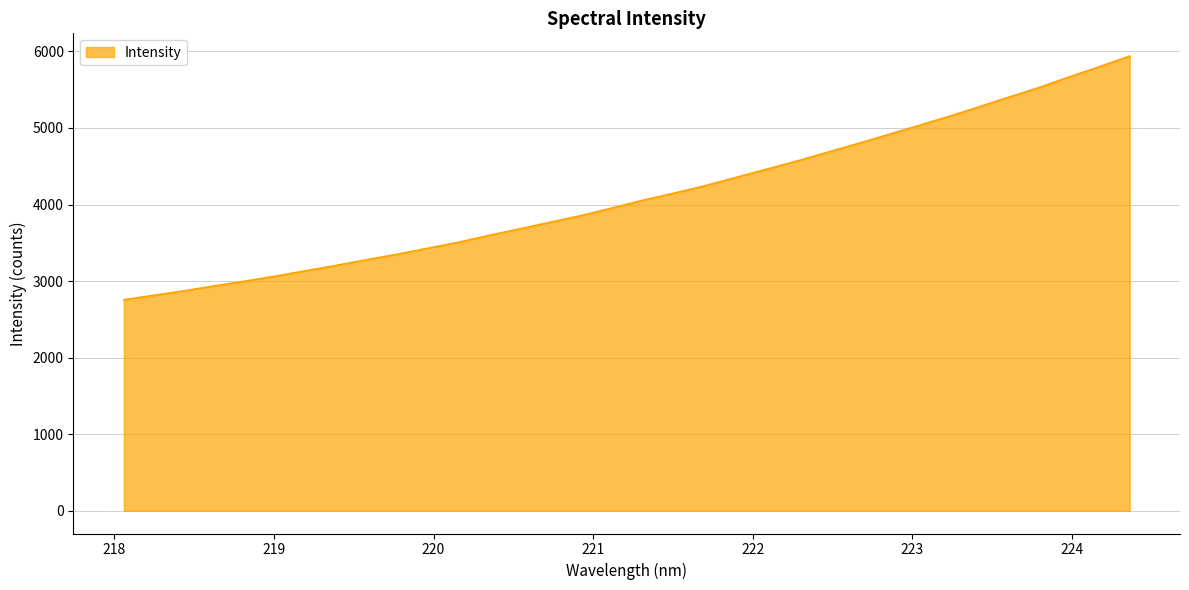

What is the minimum value shown in the chart?

2756.0